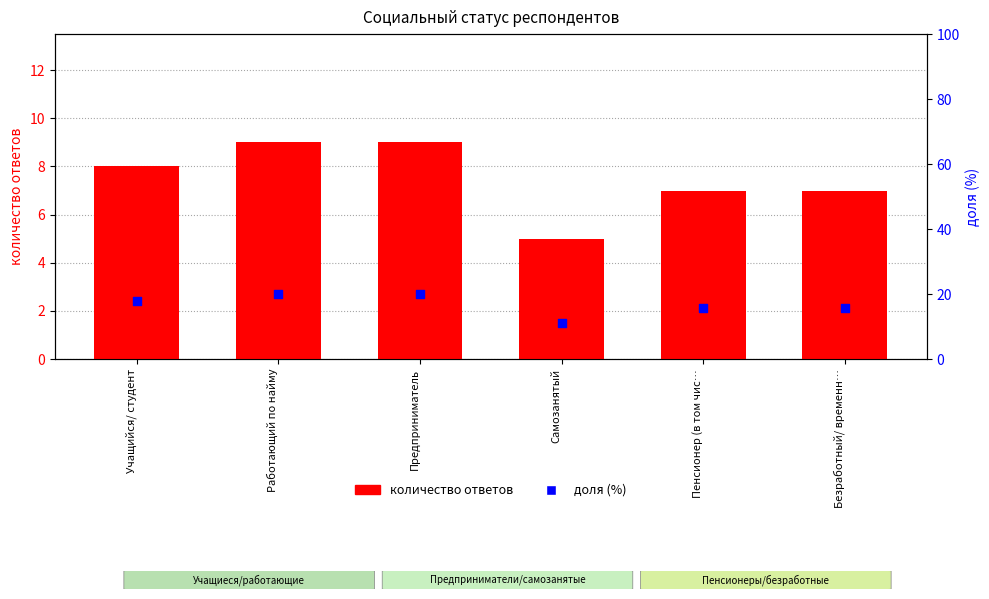

Which series has the largest total across all categories?

доля (%)